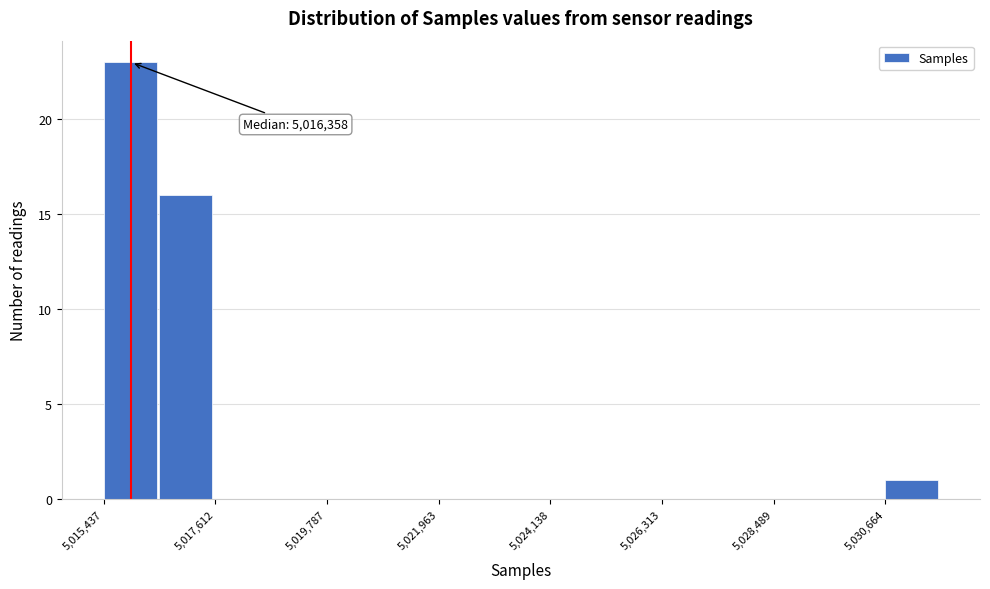

Around what value on the x-axis is the tallest bar? Give the approximate position of its centre, as read against the axis.

5016000